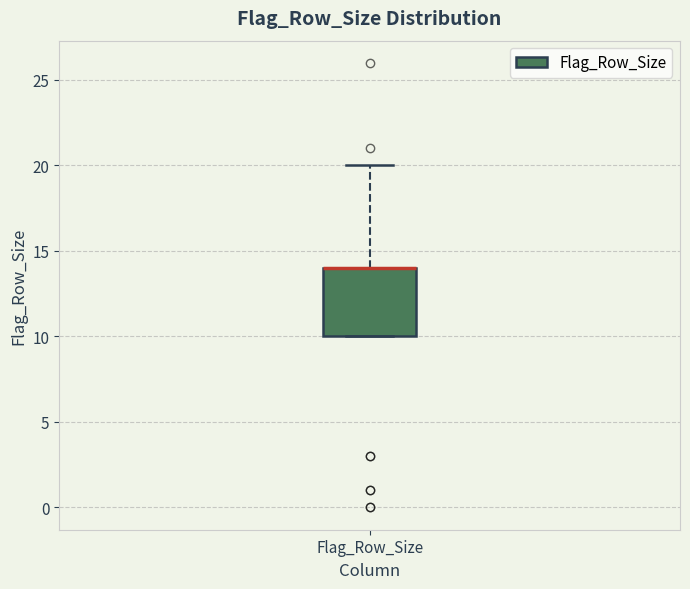

Where is the lower edge of the box for Flag_Row_Size on the y-axis? The values are not printed on the chart, so give them approximately, as read against the axis.

10